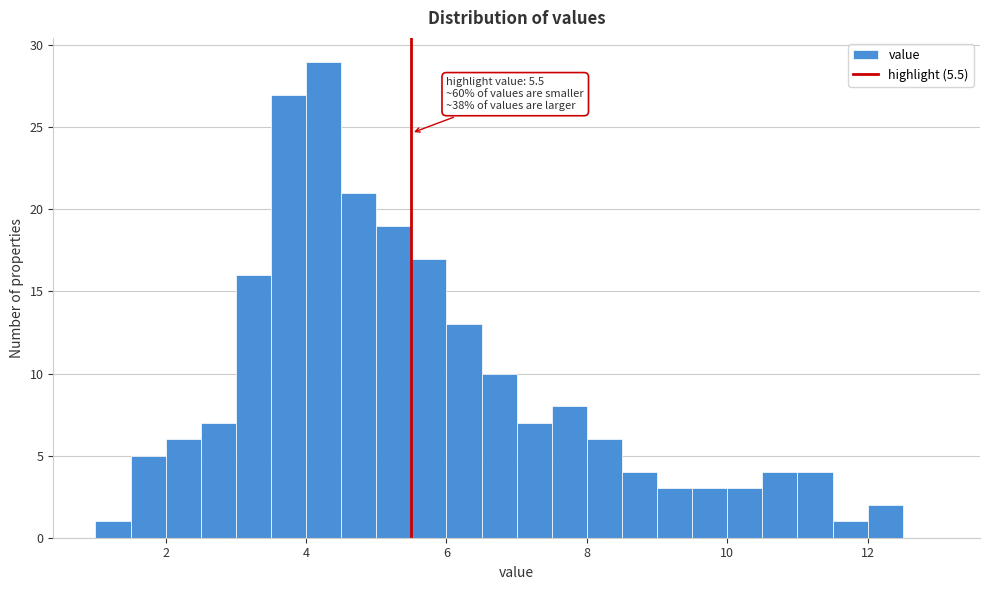

Around what value on the x-axis is the tallest bar? Give the approximate position of its centre, as read against the axis.

4.2